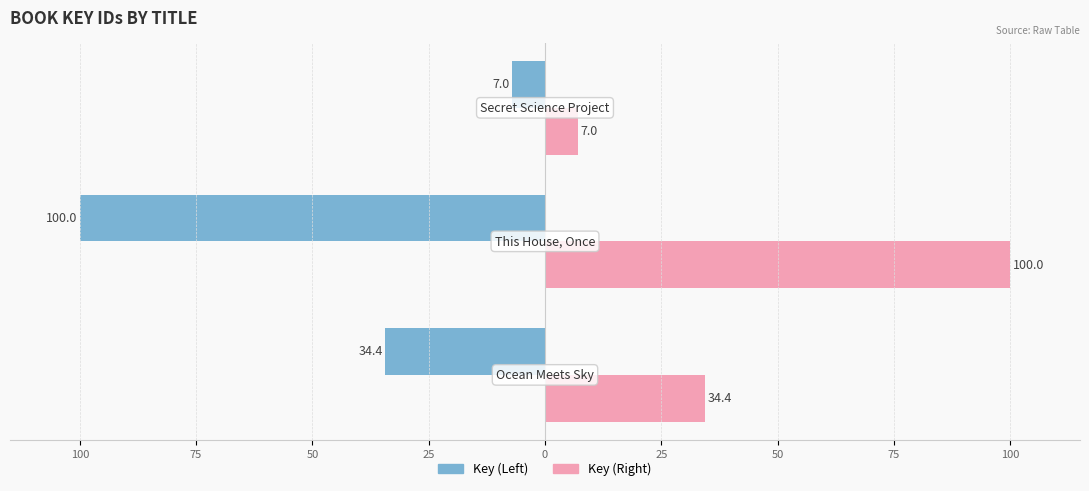

What are all the series names shown in the legend?

Key (Left), Key (Right)